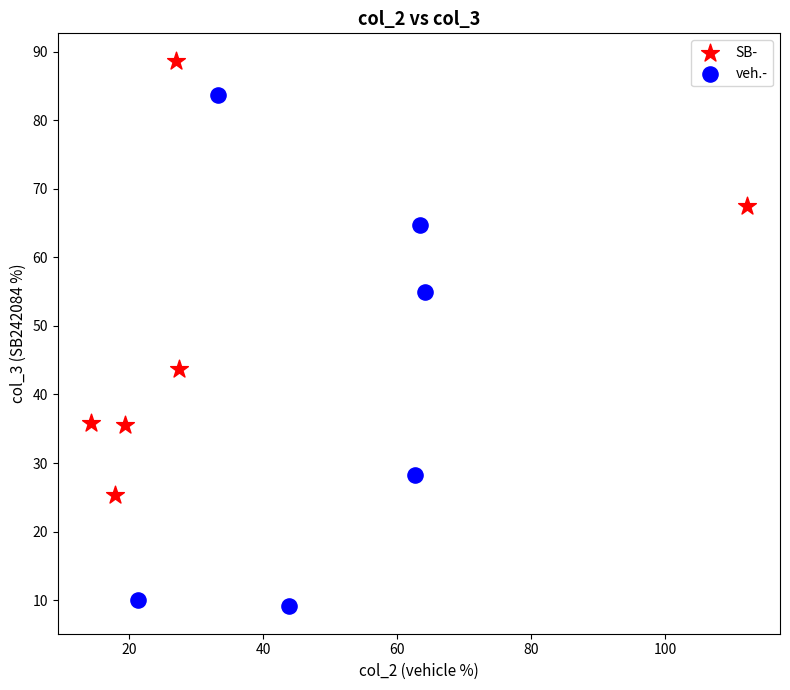

Which series has the largest Y range (max minus min)?

veh.-